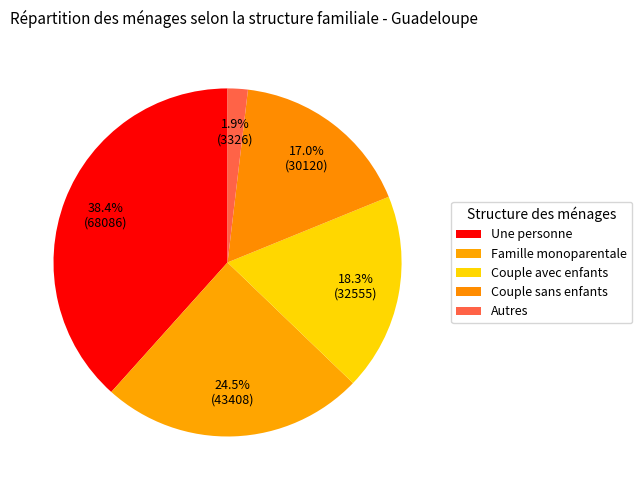

How many slices are in this pie chart?

5